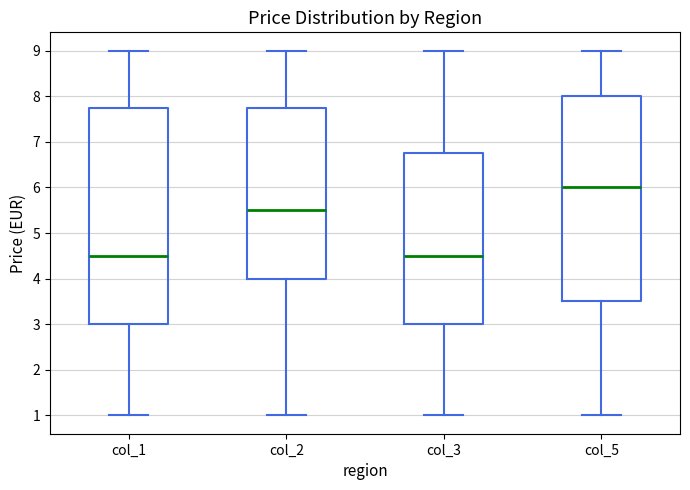

Reading left to right, transcribe this box plot: for each box, give where its median line is, the range the box spans, and where its two whiskers end, as read against the y-axis. The values are not printed on the chart, so give them approximately, as read against the axis.

col_1: median 4.5, box 3.0 to 7.8, whiskers 1.0 to 9.0
col_2: median 5.5, box 4.0 to 7.8, whiskers 1.0 to 9.0
col_3: median 4.5, box 3.0 to 6.8, whiskers 1.0 to 9.0
col_5: median 6.0, box 3.5 to 8.0, whiskers 1.0 to 9.0